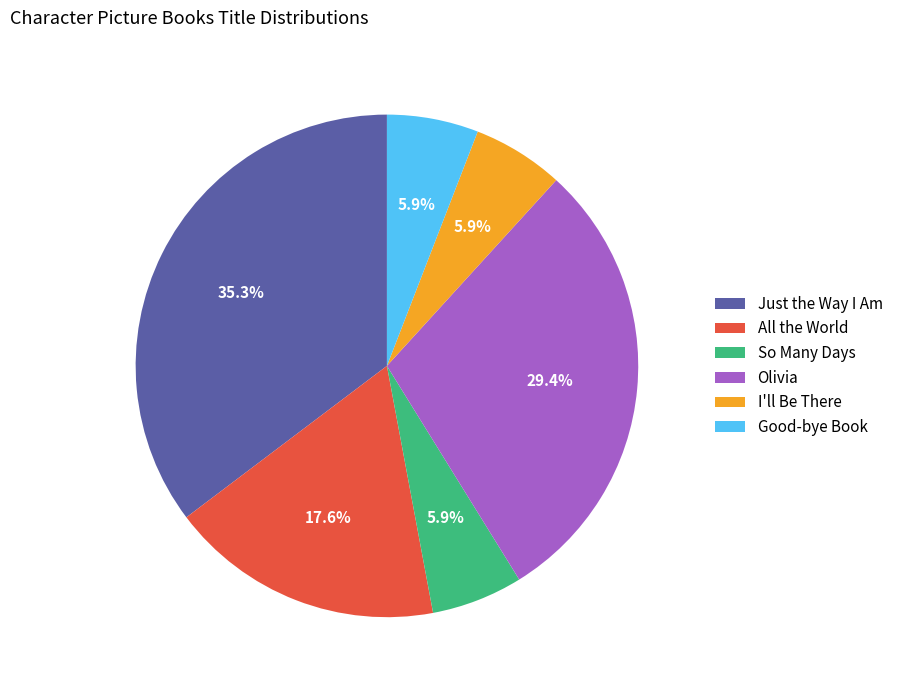

Which slice is the largest?

Just the Way I Am